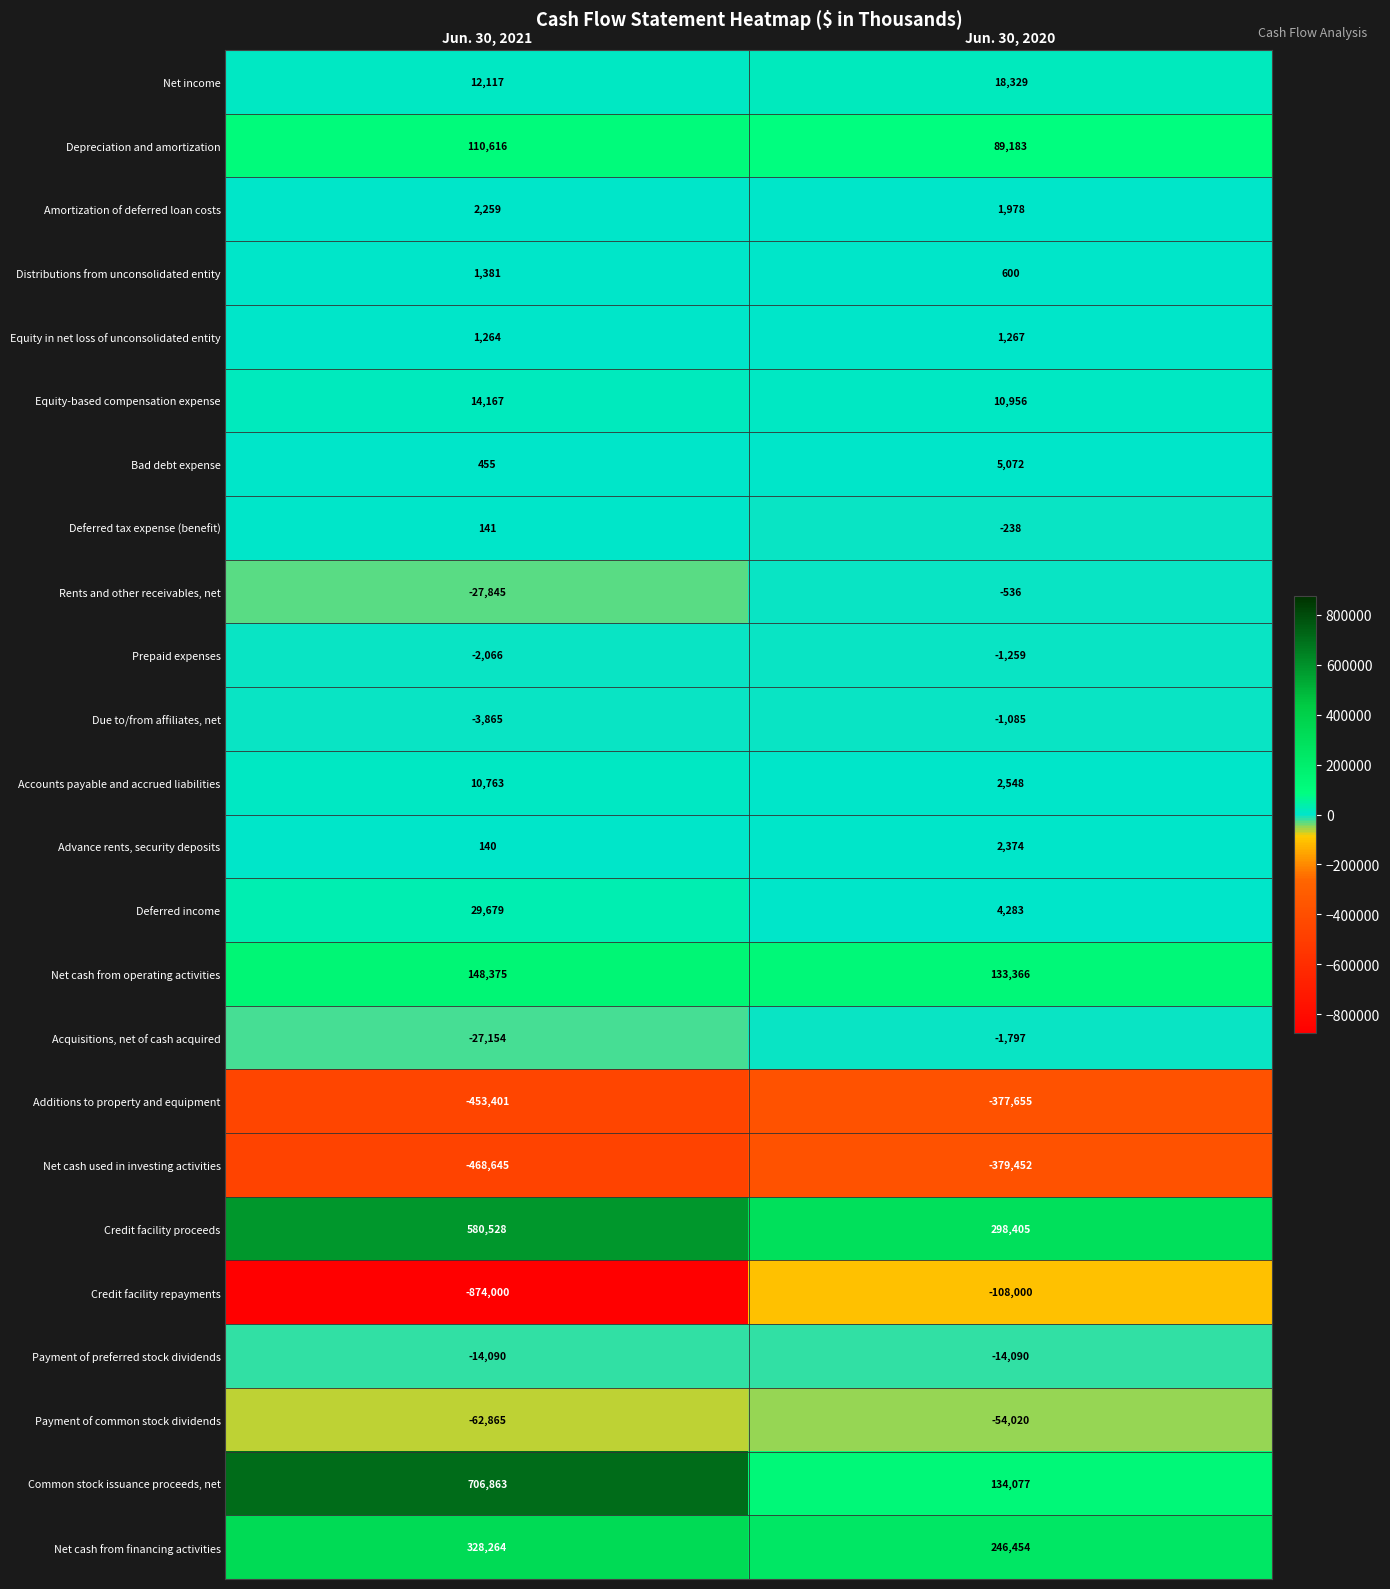

At how many categories does at least one series exceed 697223?

1